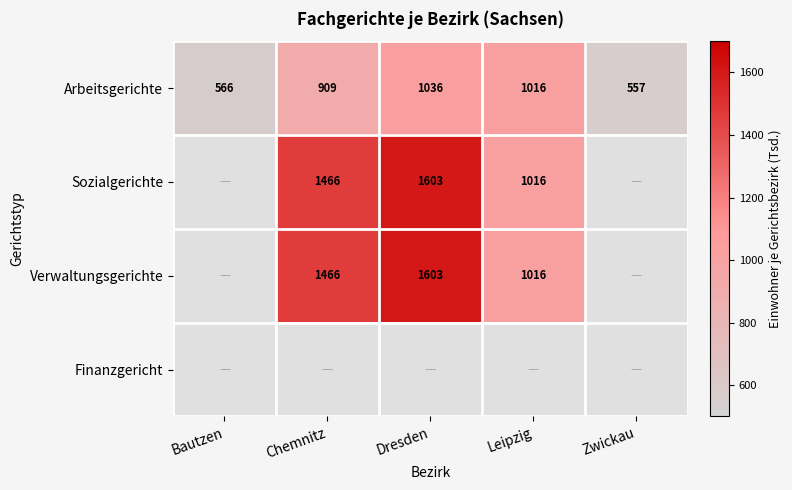

Count the number of categories in the chart.

5